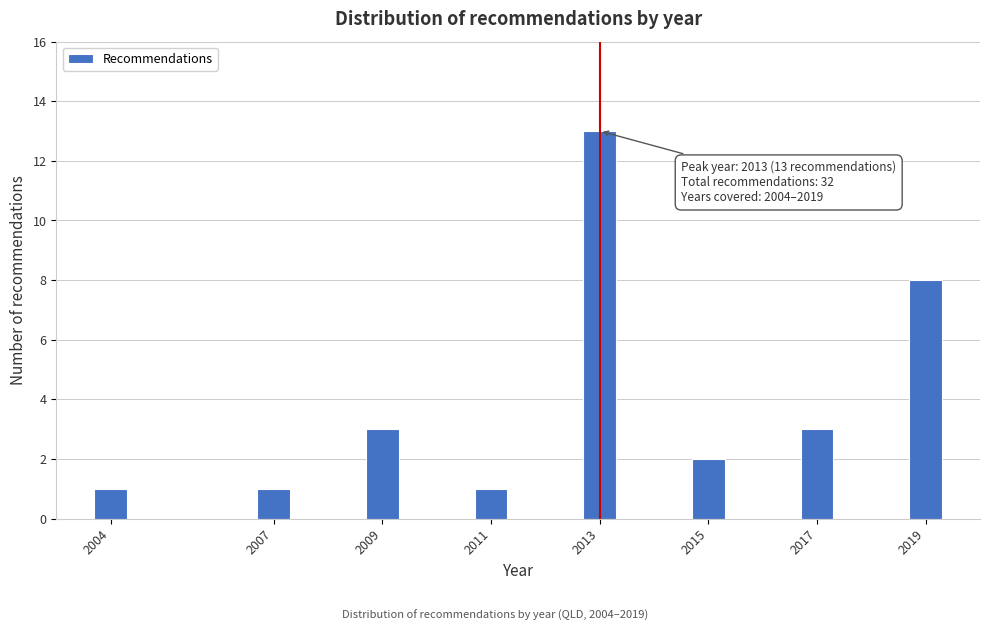

Reading left to right, what are all the values shown in this chart?

1	1	3	1	13	2	3	8